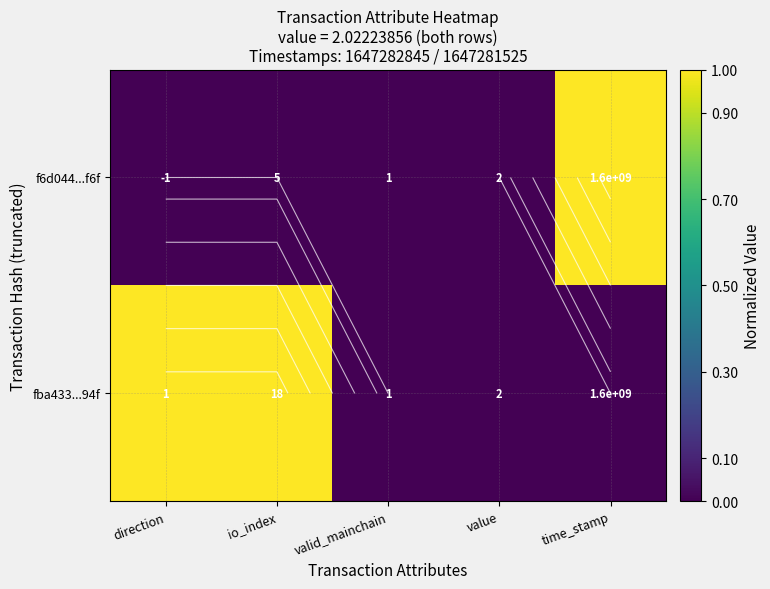

Which series has the widest spread of values?

f6d044...f6f